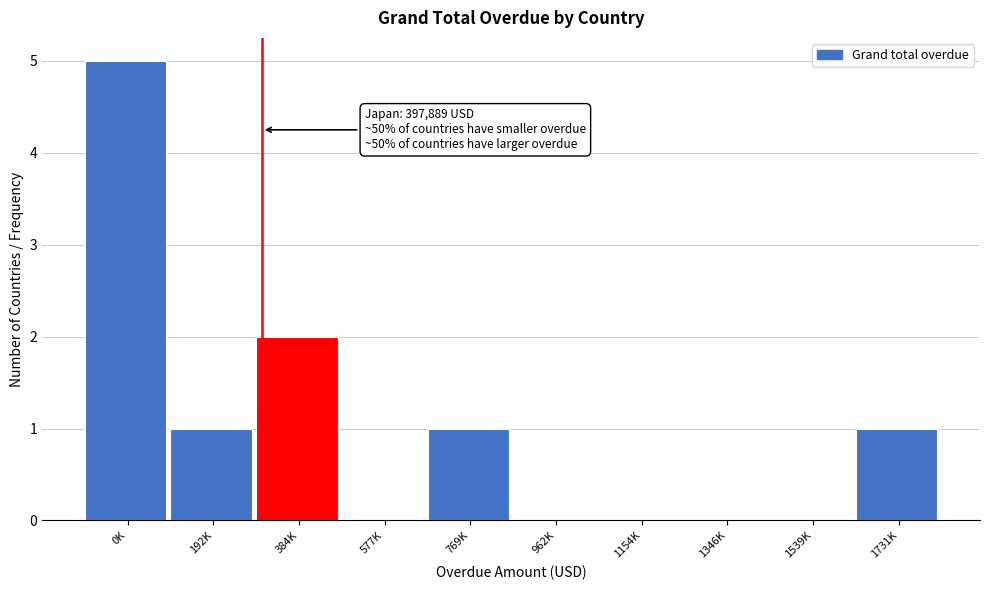

Reading left to right, what are all the values shown in this chart?

0K=5	192K=1	384K=2	577K=0	769K=1	962K=0	1154K=0	1346K=0	1539K=0	1731K=1